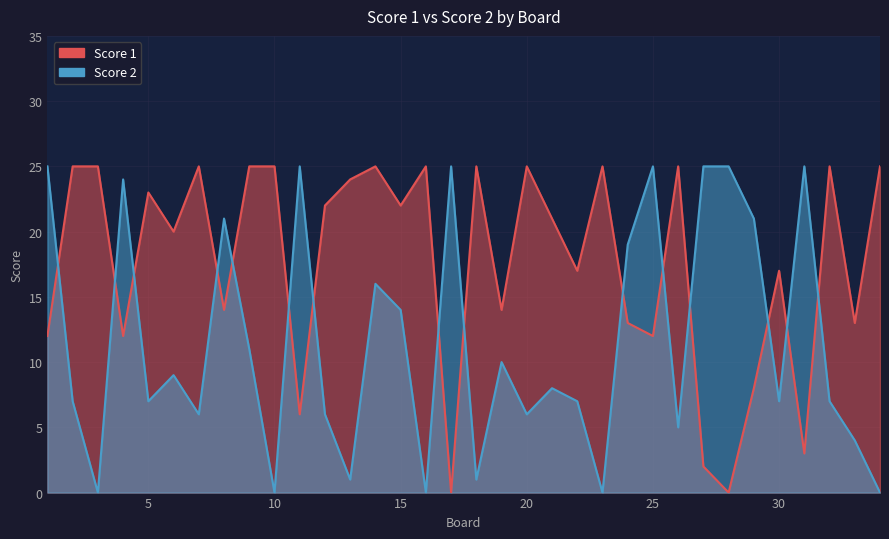

At which label is Score 2 closest to 12?

9